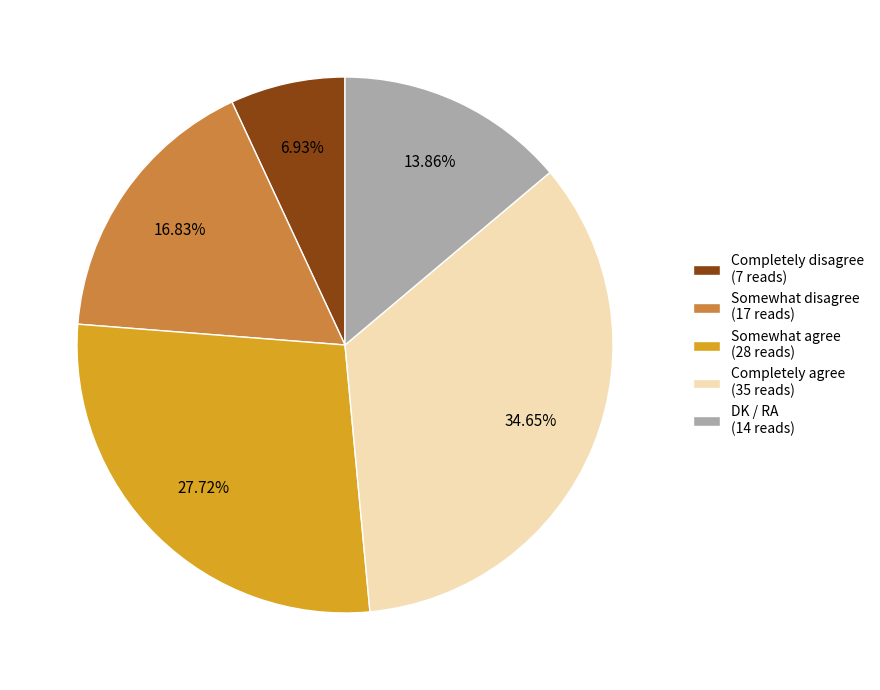

Is Completely disagree the majority of the pie?

No